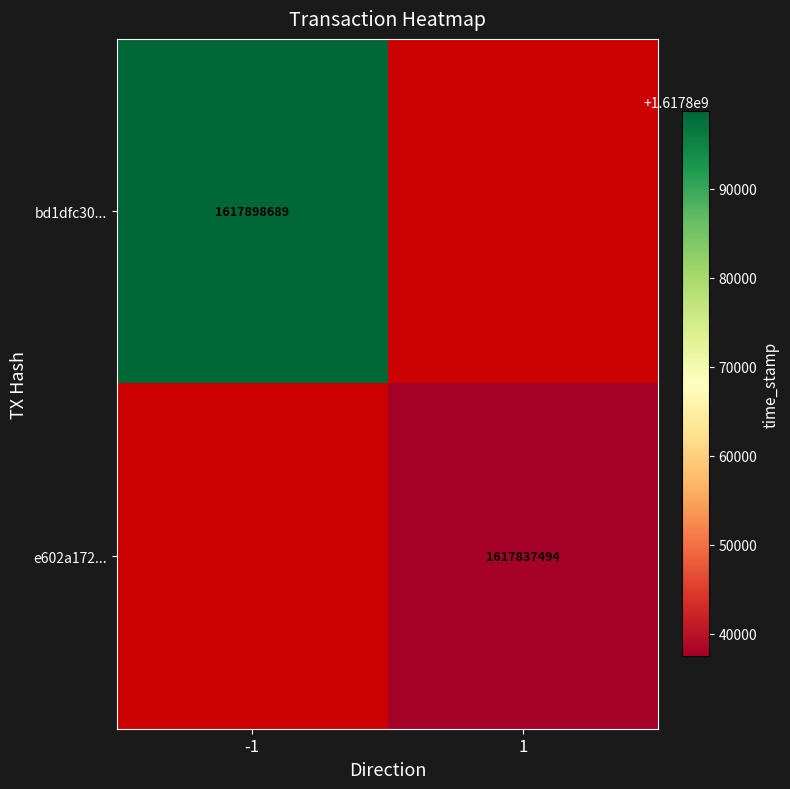

The bd1dfc30... series shows 625575457 at -1. True or false?

False